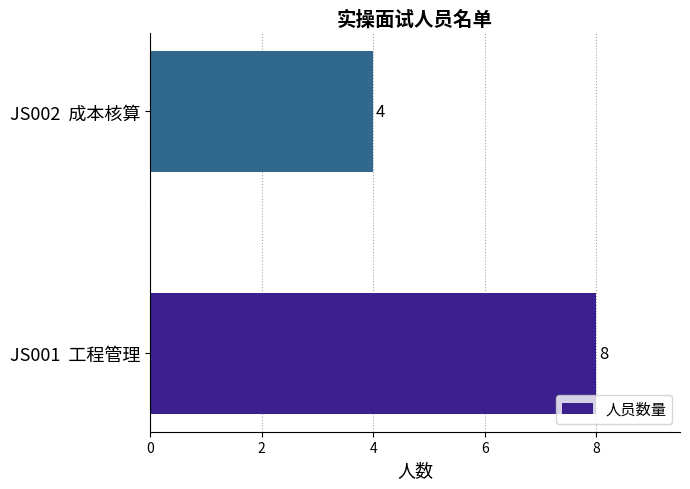

How many data points does each series have?

2